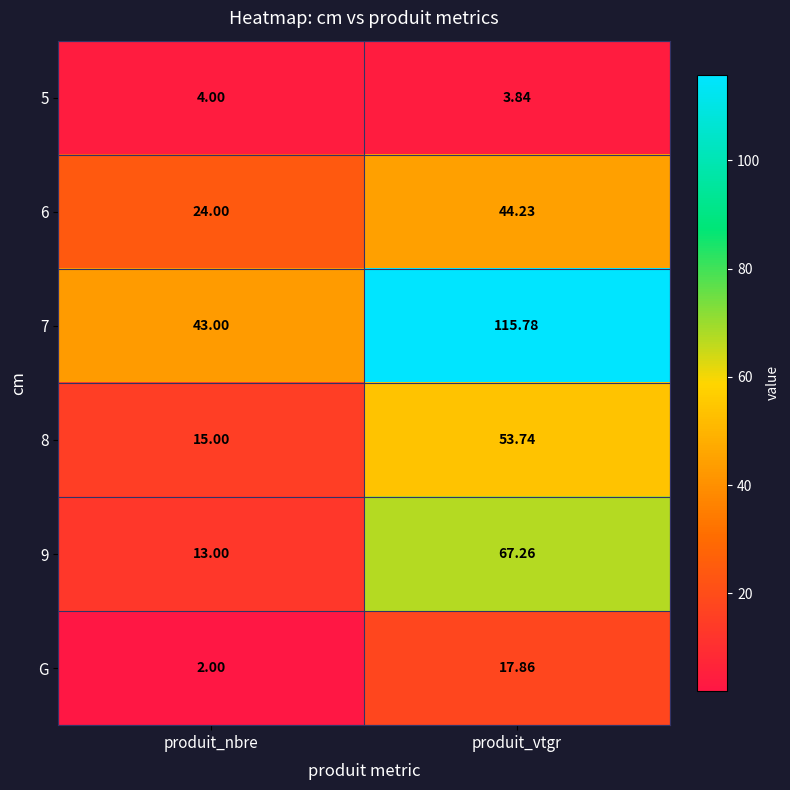

At which label does G first exceed 17?

produit_vtgr